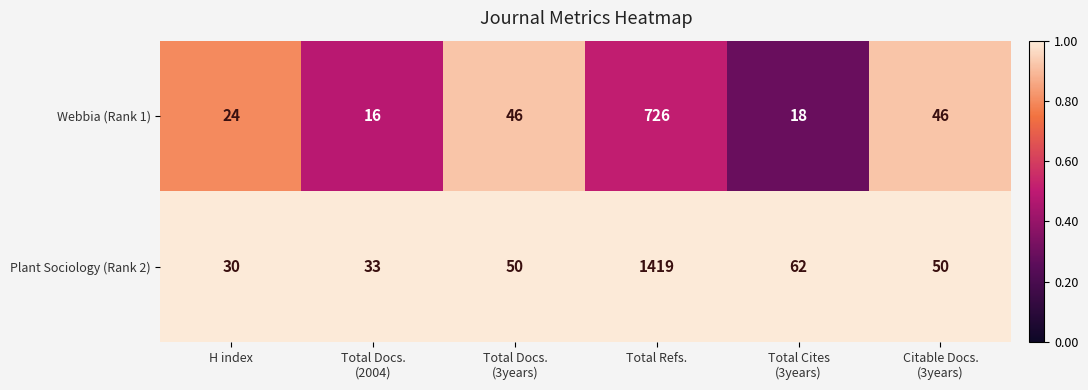

The Plant Sociology (Rank 2) series shows 30 at H index. True or false?

True